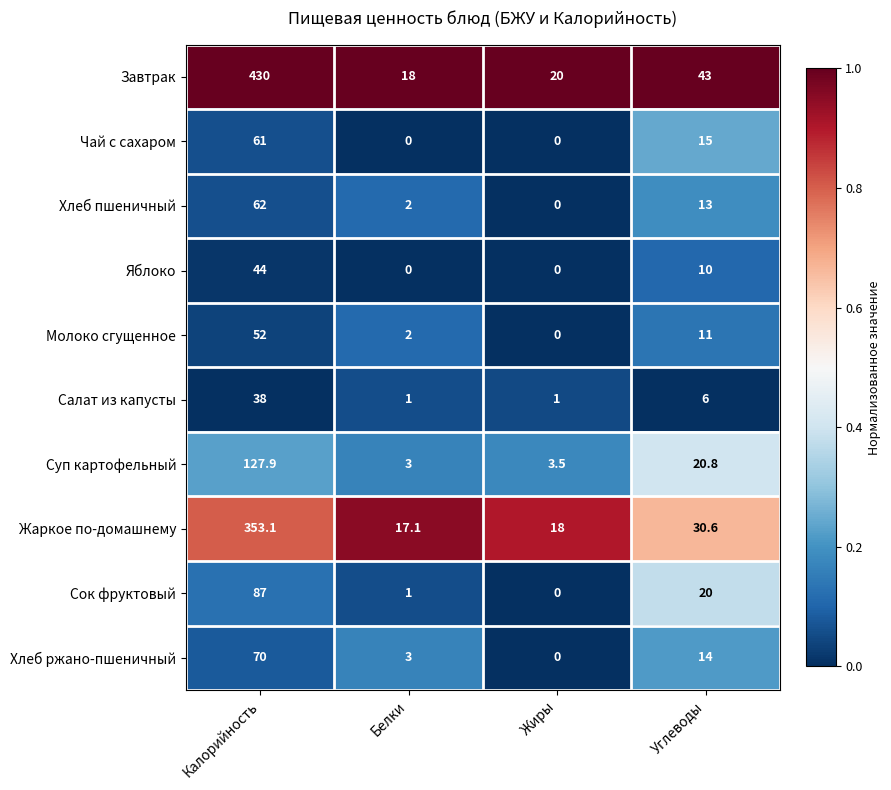

How many categories are shown in the chart?

4